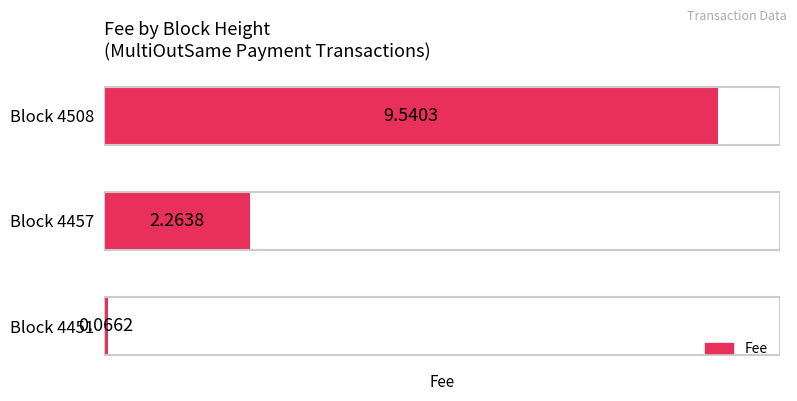

Rank the categories by value from highest to lowest.

Block 4508, Block 4457, Block 4451